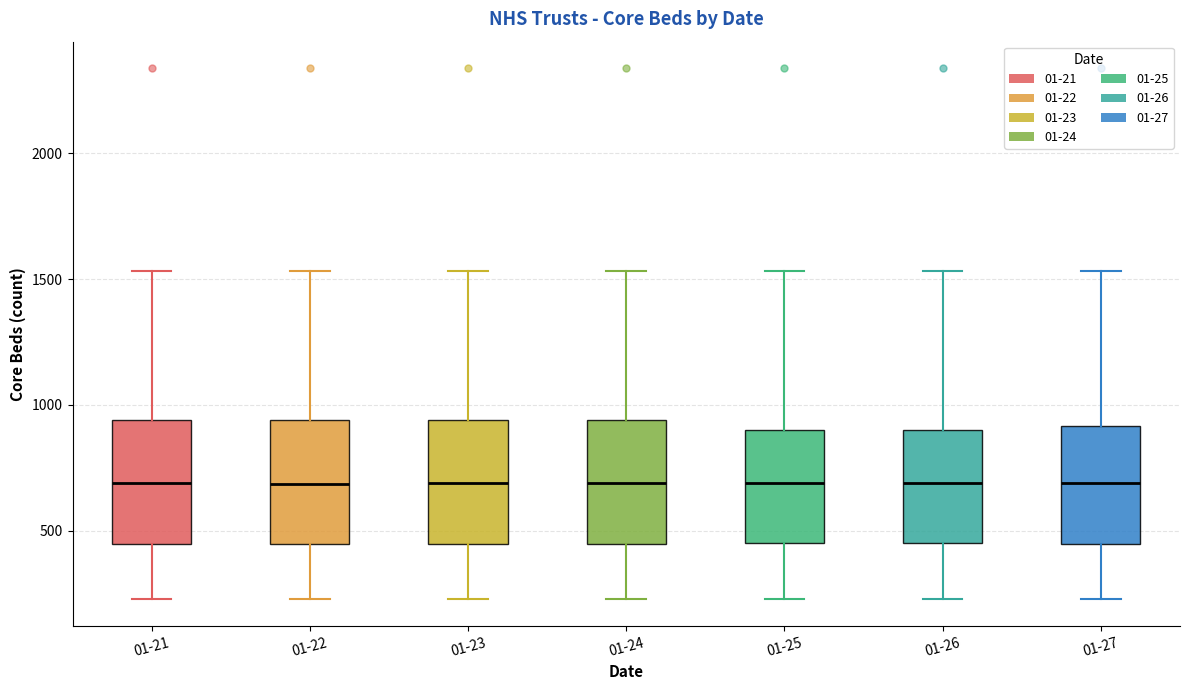

Where is the lower edge of the box for 01-25 on the y-axis? The values are not printed on the chart, so give them approximately, as read against the axis.

450